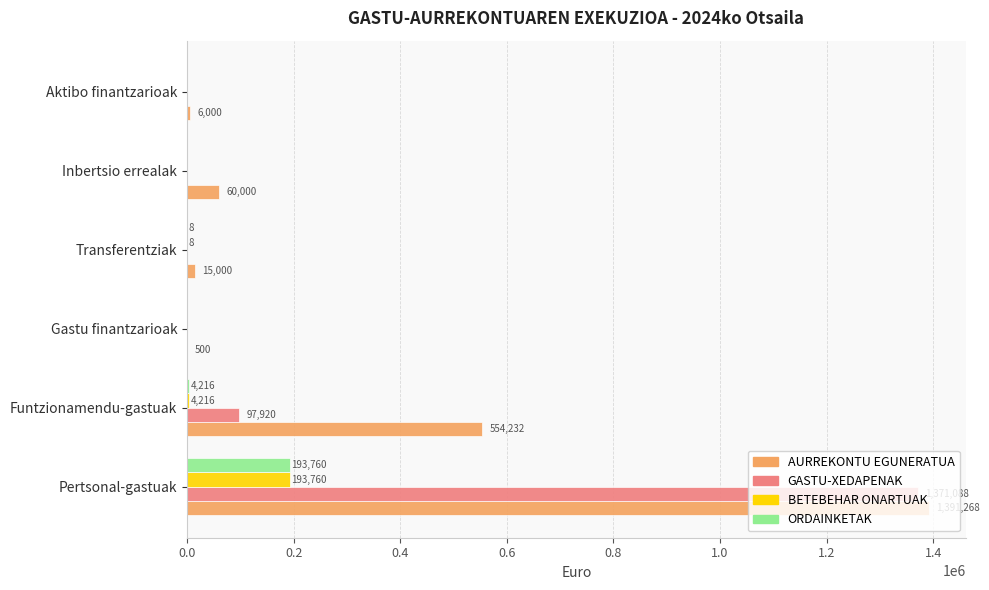

At which category is the sum across all series the highest?

Pertsonal-gastuak